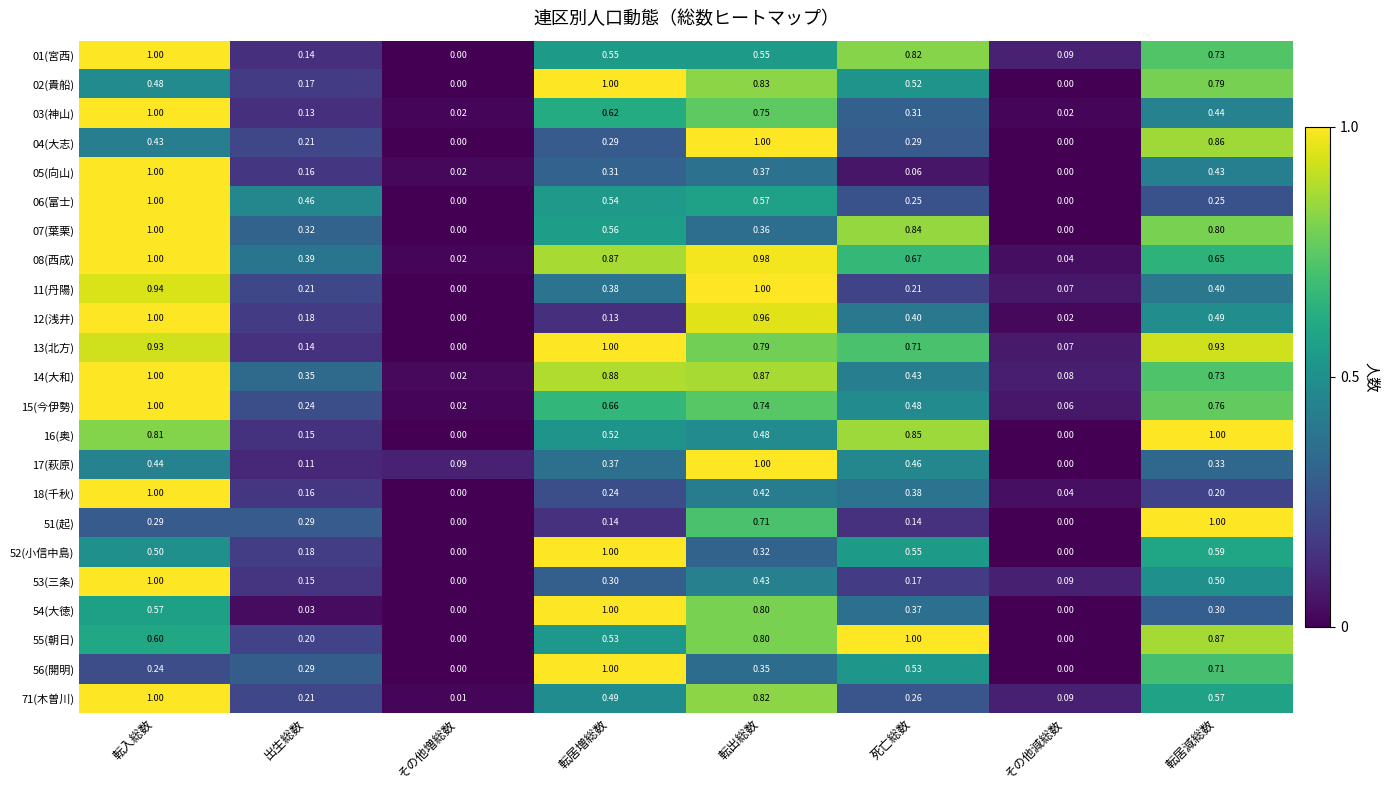

List the labels in order of 18(千秋) value, largest first.

転入総数, 転出総数, 死亡総数, 転居増総数, 転居減総数, 出生総数, その他減総数, その他増総数